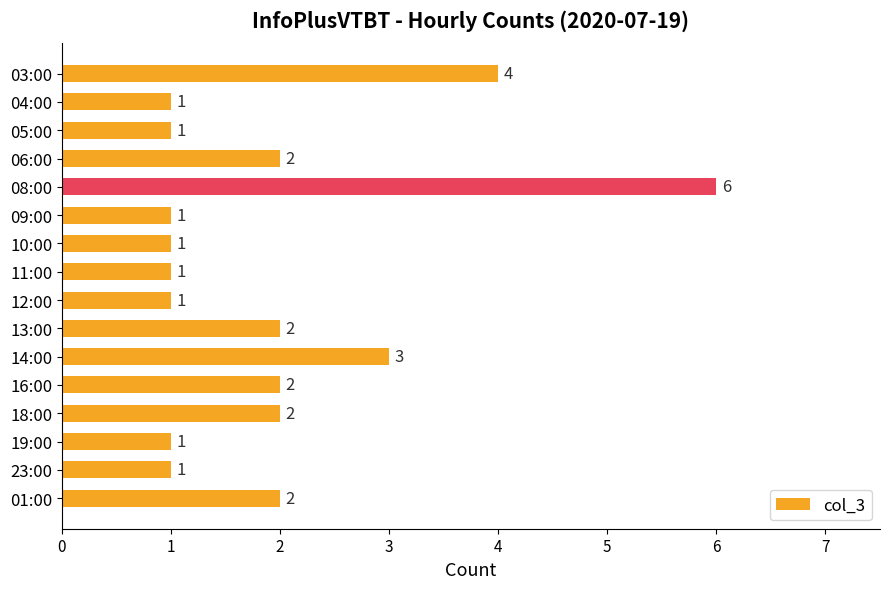

What is the sum of all values?

31